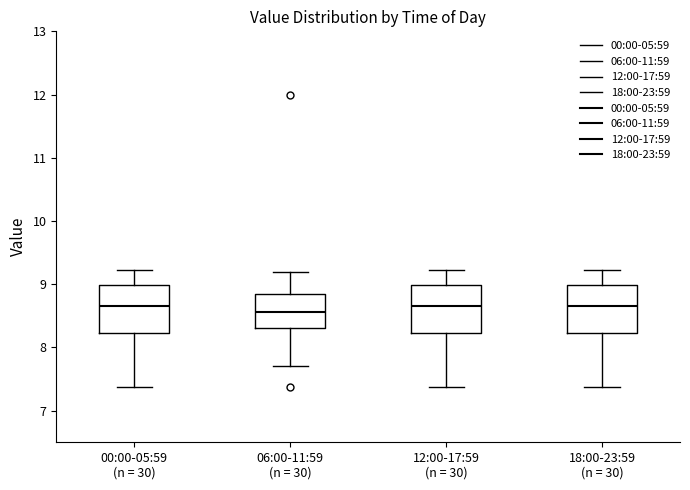

Reading left to right, read every box against the y-axis: the position of its median line, the range the box covers, and the ends of its whiskers. The values are not printed on the chart, so give them approximately, as read against the axis.

00:00-05:59 (n = 30): median 8.7, box 8.2 to 9.0, whiskers 7.4 to 9.2
06:00-11:59 (n = 30): median 8.6, box 8.3 to 8.9, whiskers 7.7 to 9.2
12:00-17:59 (n = 30): median 8.7, box 8.2 to 9.0, whiskers 7.4 to 9.2
18:00-23:59 (n = 30): median 8.7, box 8.2 to 9.0, whiskers 7.4 to 9.2